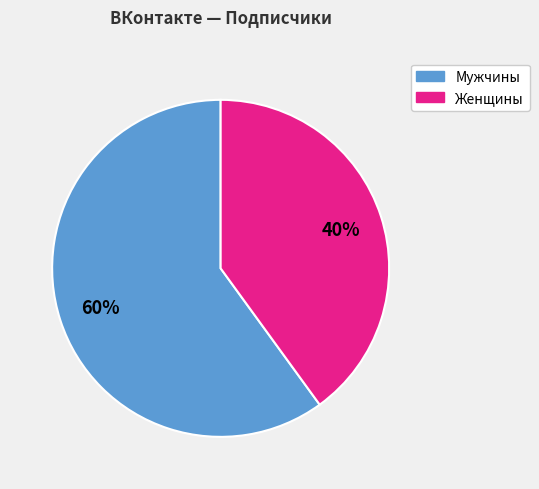

To the nearest percent, what is the difference between the largest and smallest slice percentages?

20%